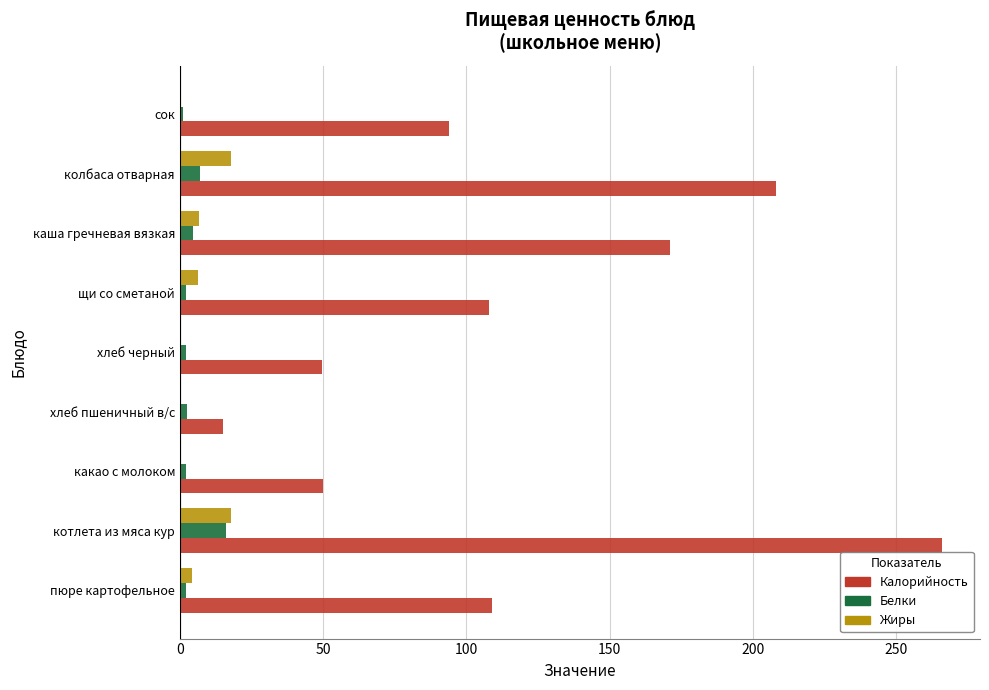

Which series has the largest total across all categories?

Калорийность